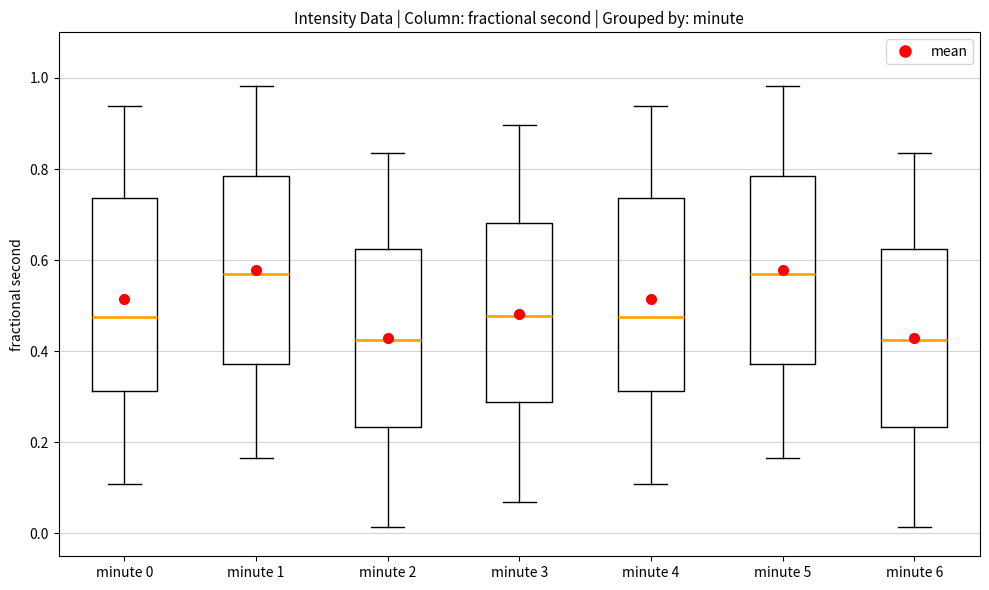

Where is the lower edge of the box for minute 6 on the y-axis? The values are not printed on the chart, so give them approximately, as read against the axis.

0.24